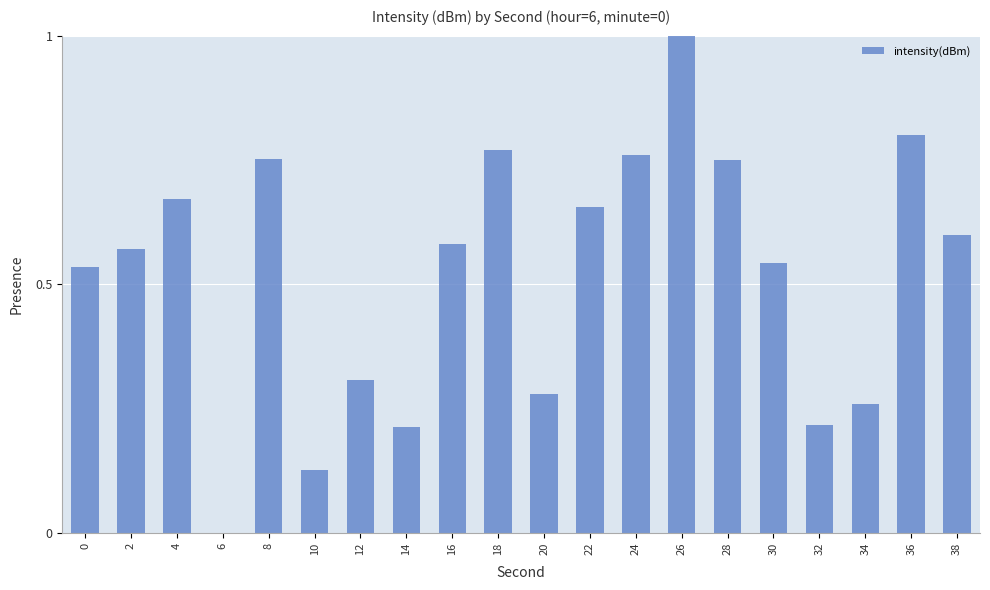

What is the sum of all values?

10.4